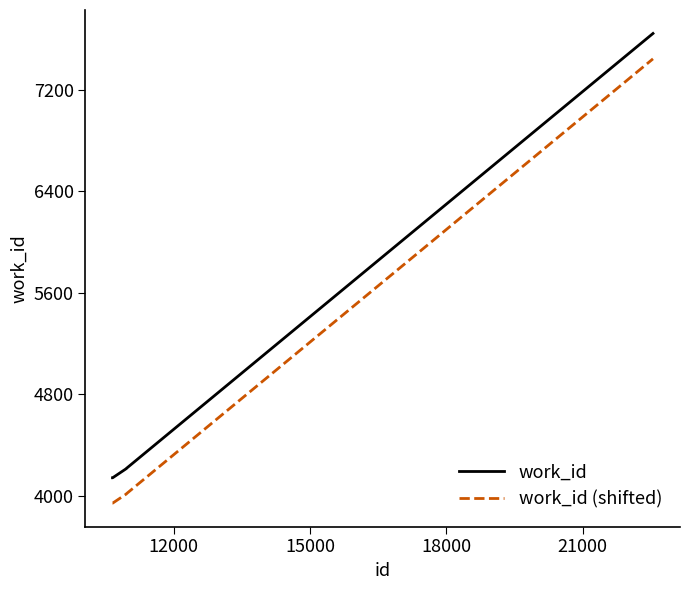

List the series in order of their peak value, lowest first.

work_id (shifted), work_id